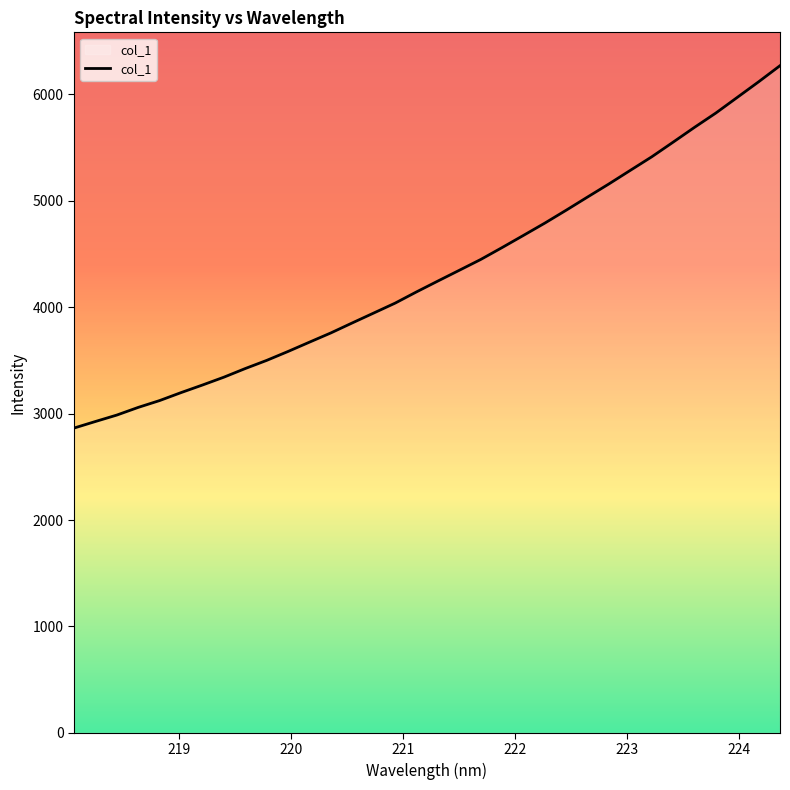

What is the difference between the maximum and minimum values?

3405.9